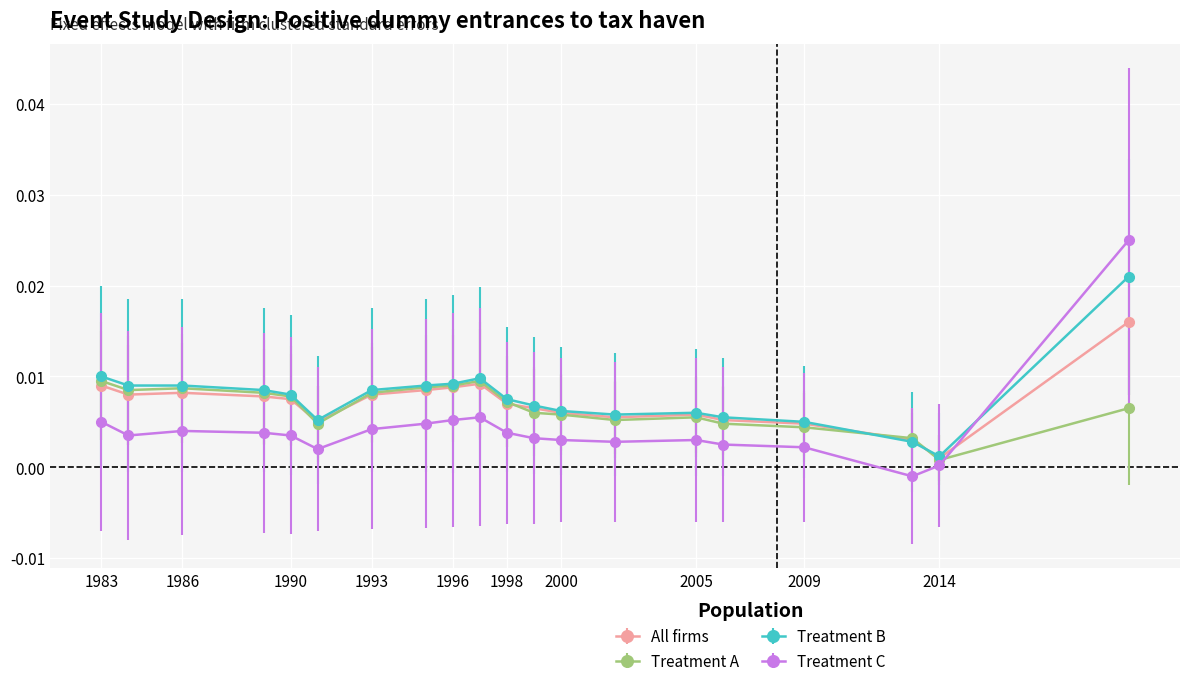

True or false: All firms and Treatment A intersect in this chart.

True